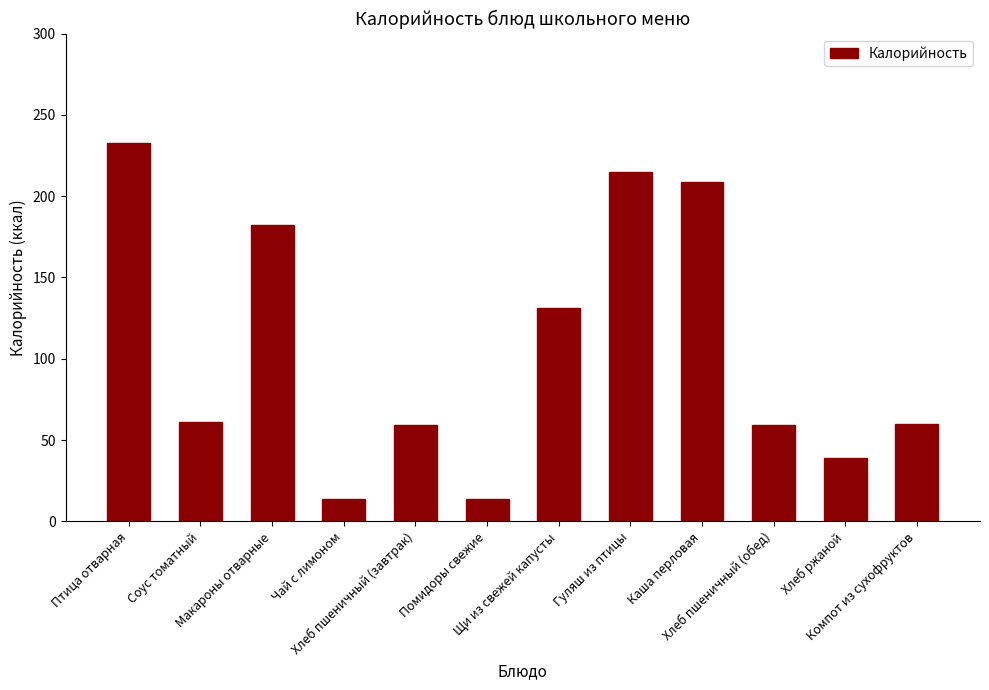

What is the label of the 1st bar from the left?

Птица отварная